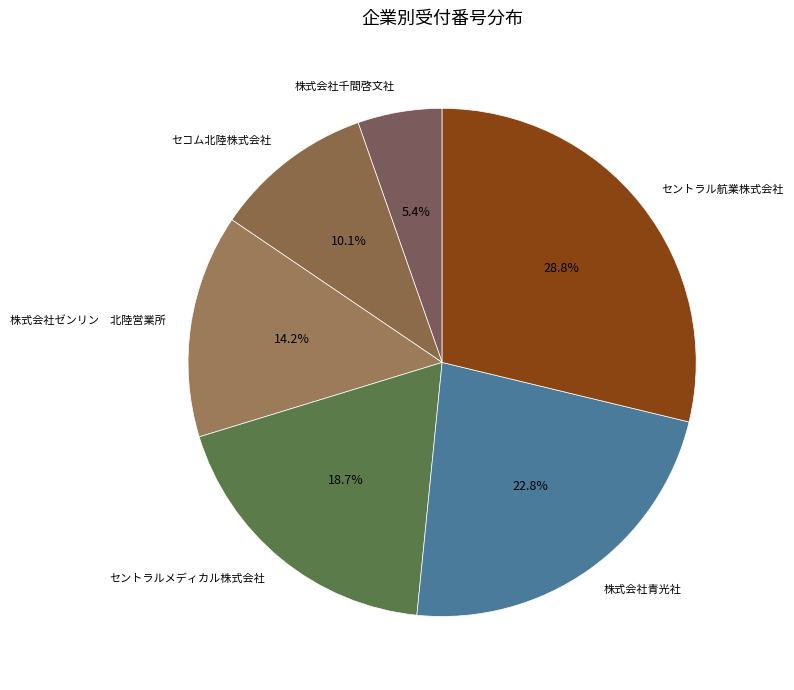

Rank the categories by value from highest to lowest.

セントラル航業株式会社, 株式会社青光社, セントラルメディカル株式会社, 株式会社ゼンリン 北陸営業所, セコム北陸株式会社, 株式会社千間啓文社